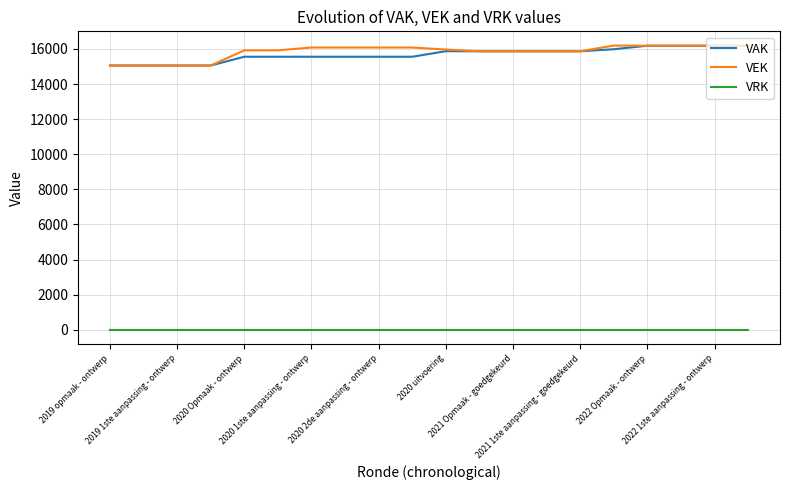

True or false: VEK and VRK cross at least once.

False